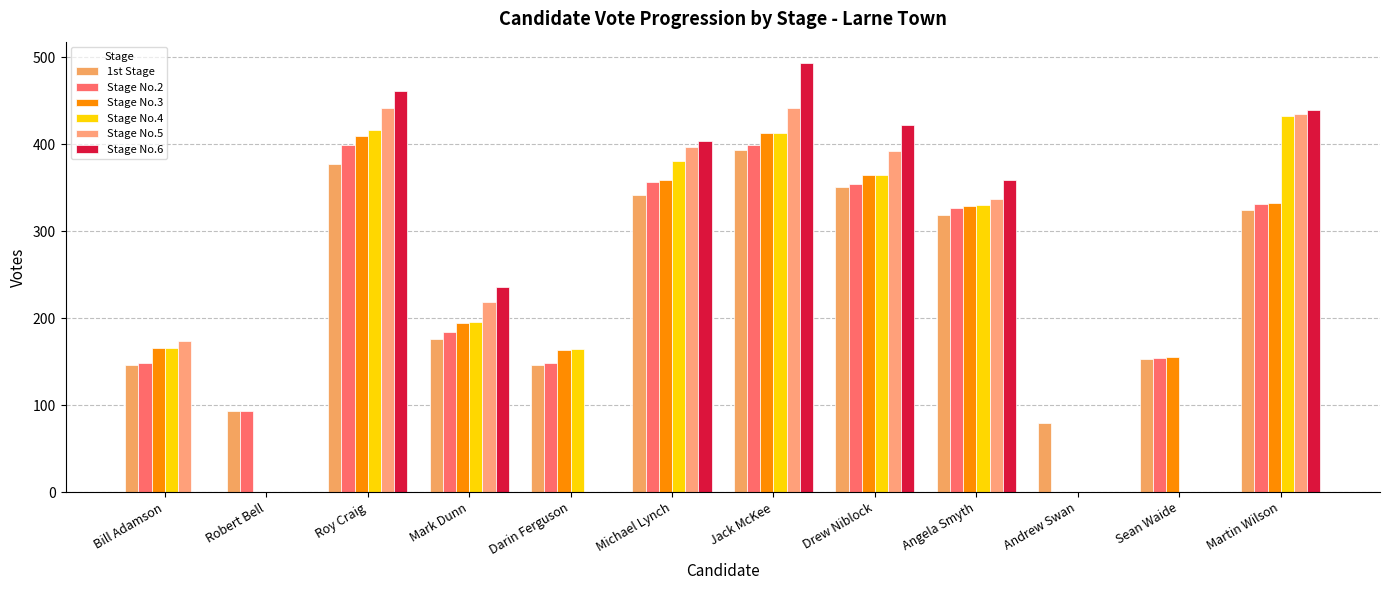

True or false: Stage No.6 has a value of -202 at Darin Ferguson.

False